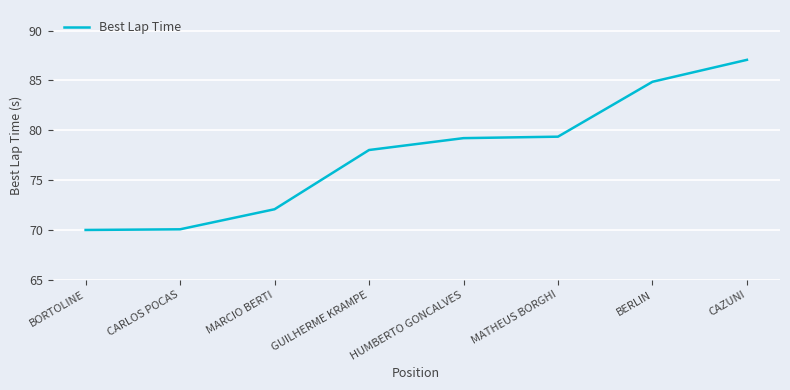

What is the difference between the values at GUILHERME KRAMPE and BERLIN?

6.8